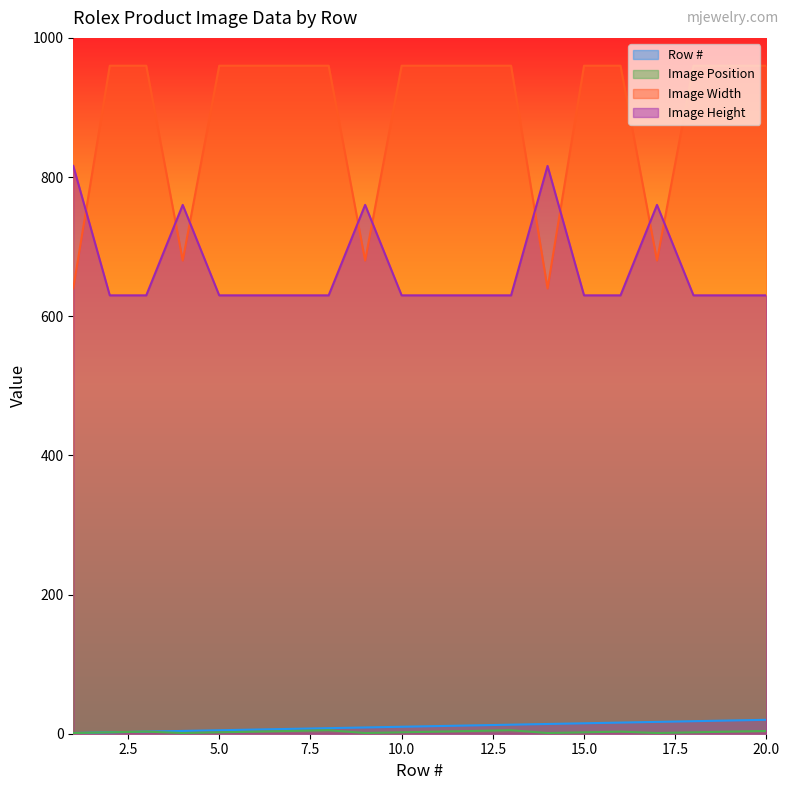

How many lines are shown in the chart?

4